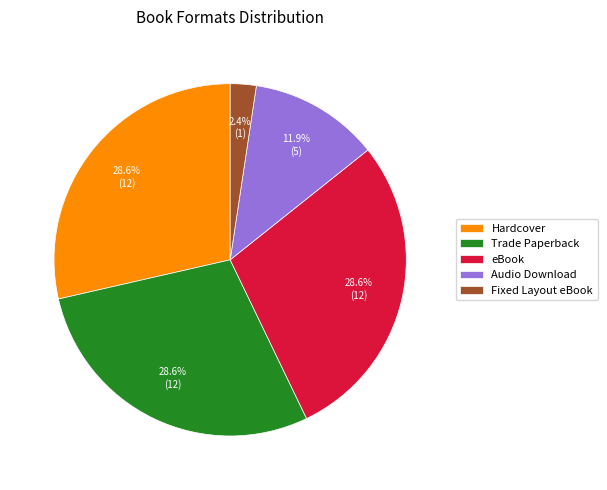

To the nearest percent, what is the average slice percentage?

20%